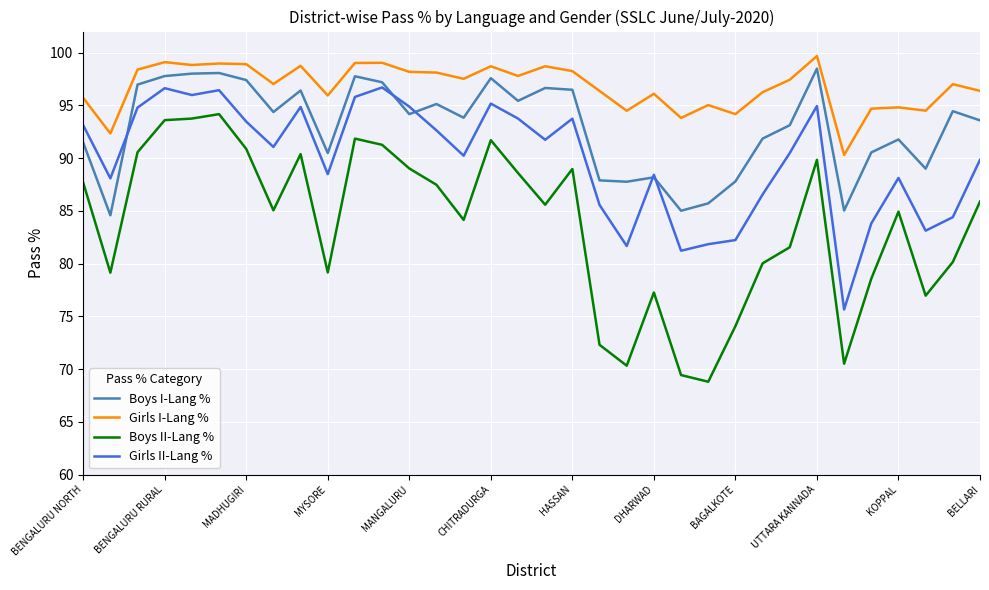

How many values in the Girls II-Lang % series are below 91?

17